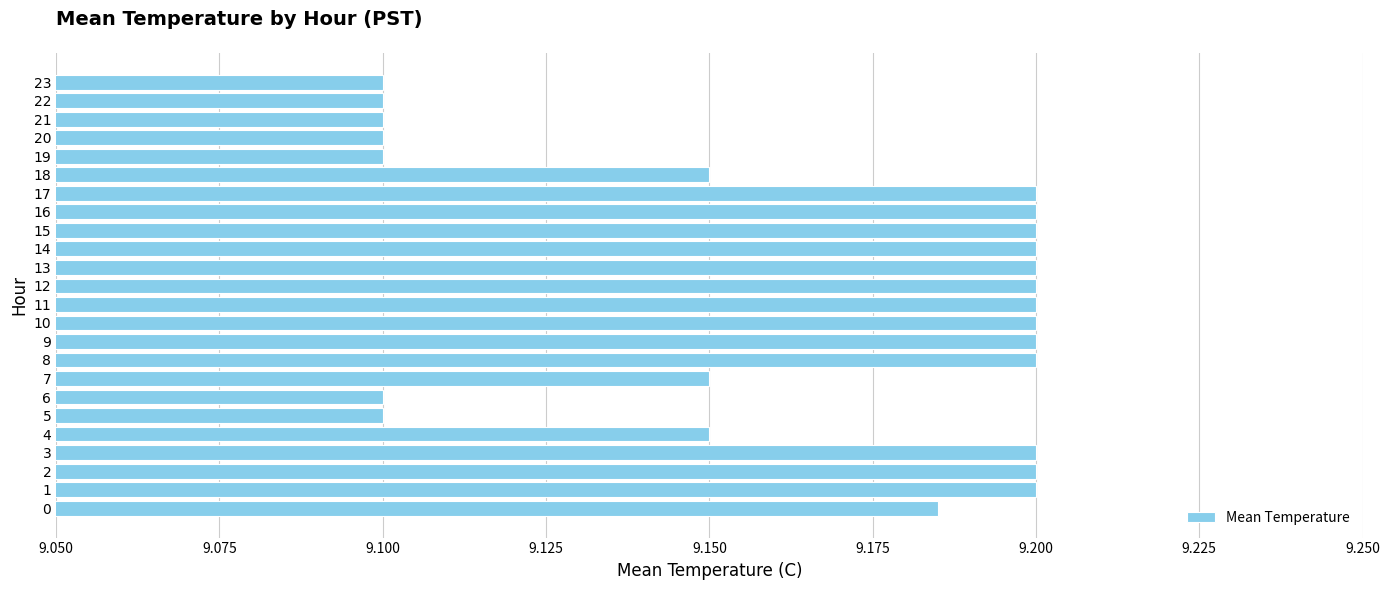

Are the bars grouped side by side (vs. stacked)?

No